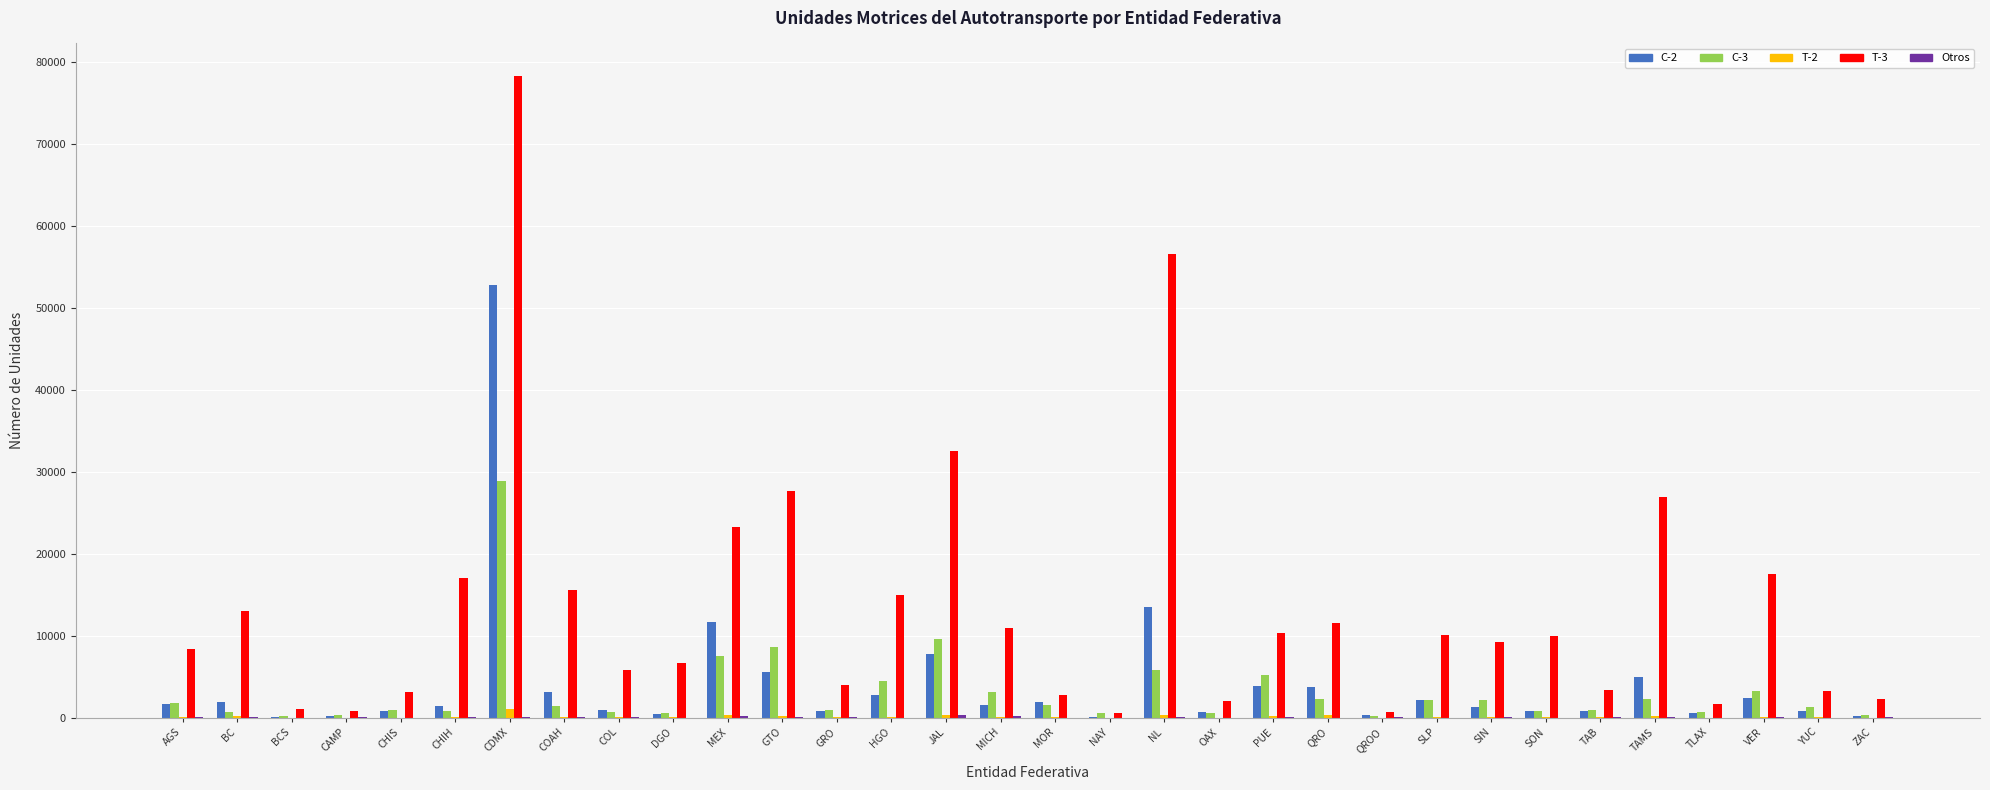

True or false: T-3 has a value of 7182 at COAH.

False